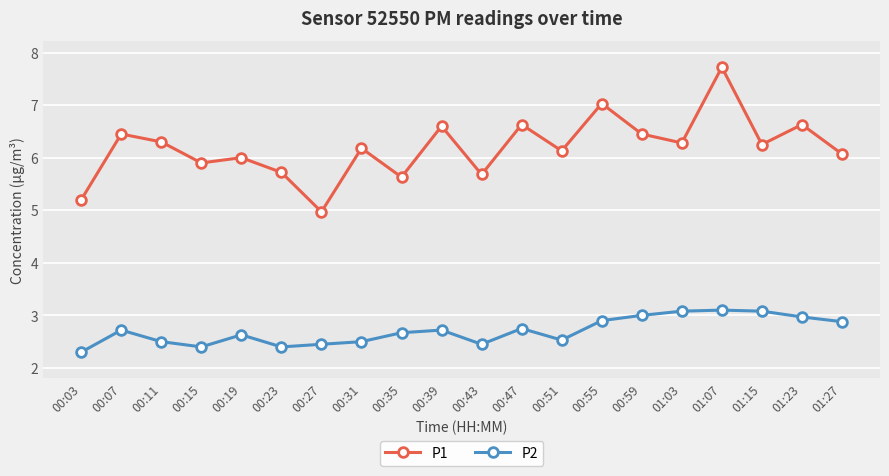

What is the sum of all P1 values?

123.8